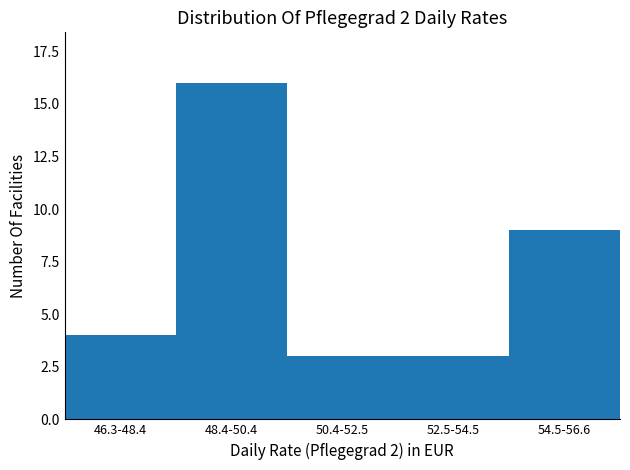

Reading right to left, list all the values displayed in this chart.

9	3	3	16	4